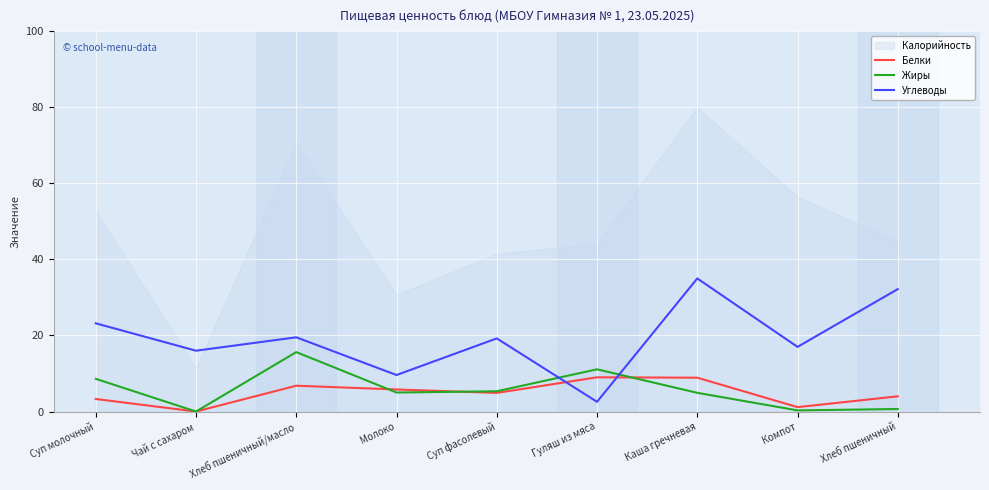

The Белки series shows 8.9 at Каша гречневая. True or false?

True